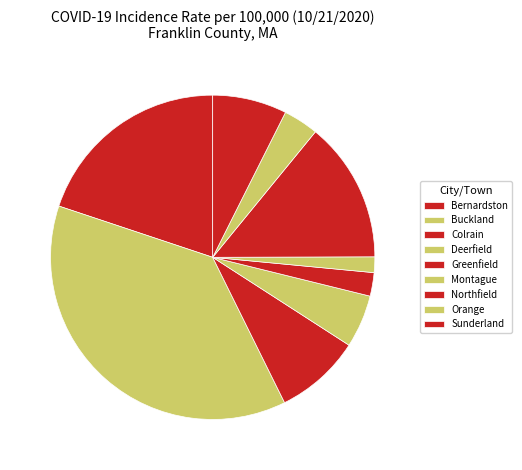

Count the number of slices in the pie.

9